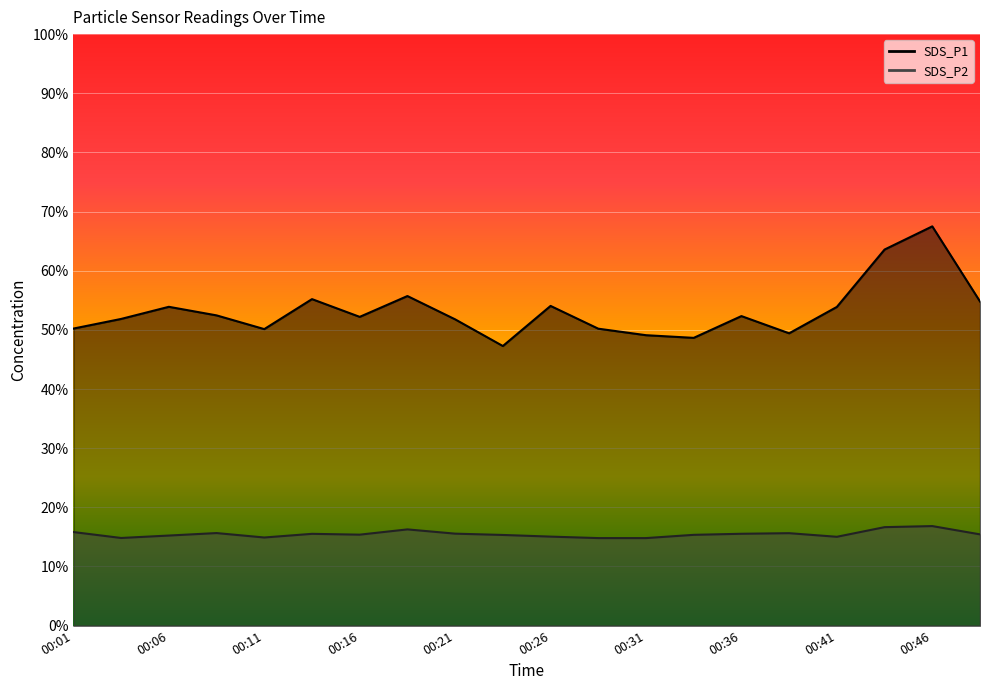

Which series changed the most between 00:13 and 00:16?

SDS_P1